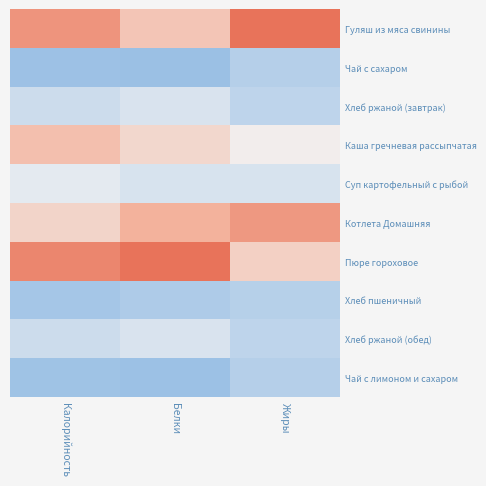

Which label corresponds to the smallest value in the chart?

Белки